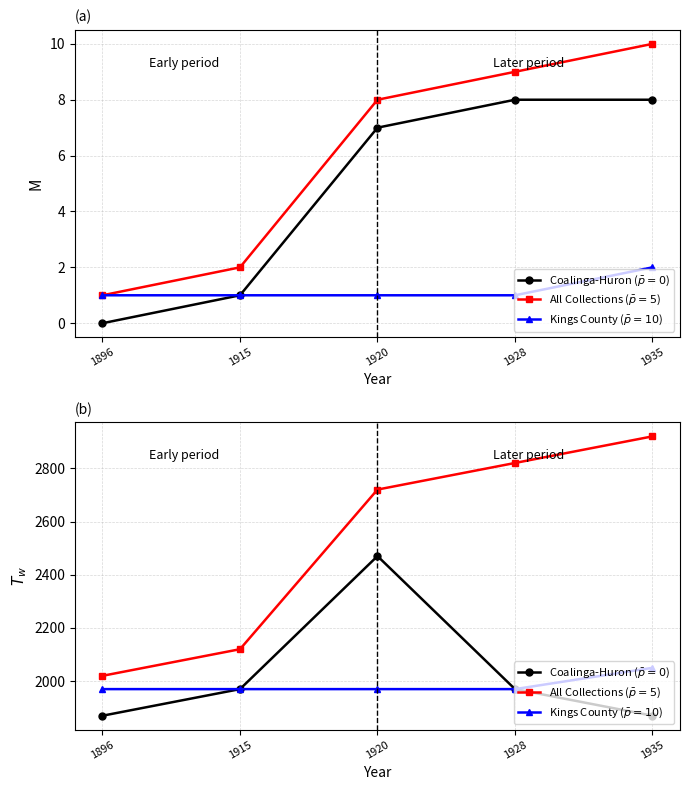

The Coalinga-Huron ($\bar{p}=0$) series shows 1970 at 1915. True or false?

True